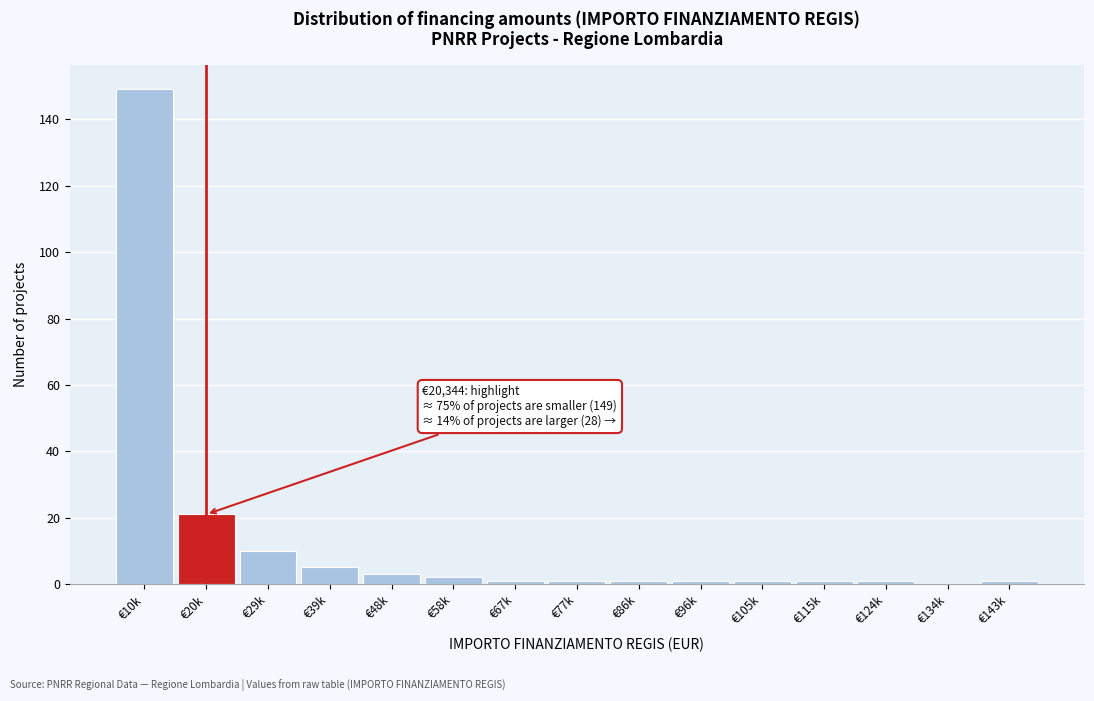

Reading left to right, transcribe all the data shown in this chart.

€10k=149	€20k=21	€29k=10	€39k=5	€48k=3	€58k=2	€67k=1	€77k=1	€86k=1	€96k=1	€105k=1	€115k=1	€124k=1	€134k=0	€143k=1